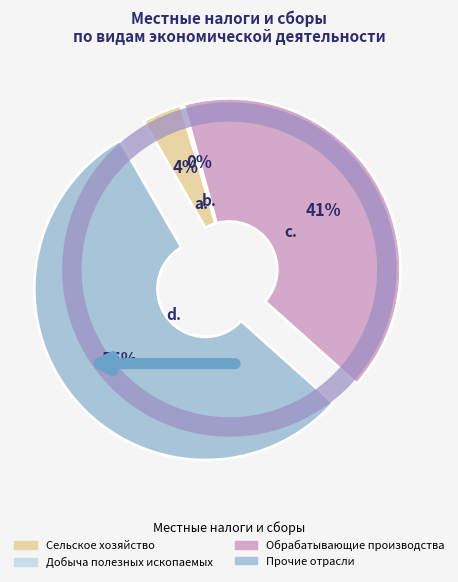

Is there a majority slice in this chart?

Yes